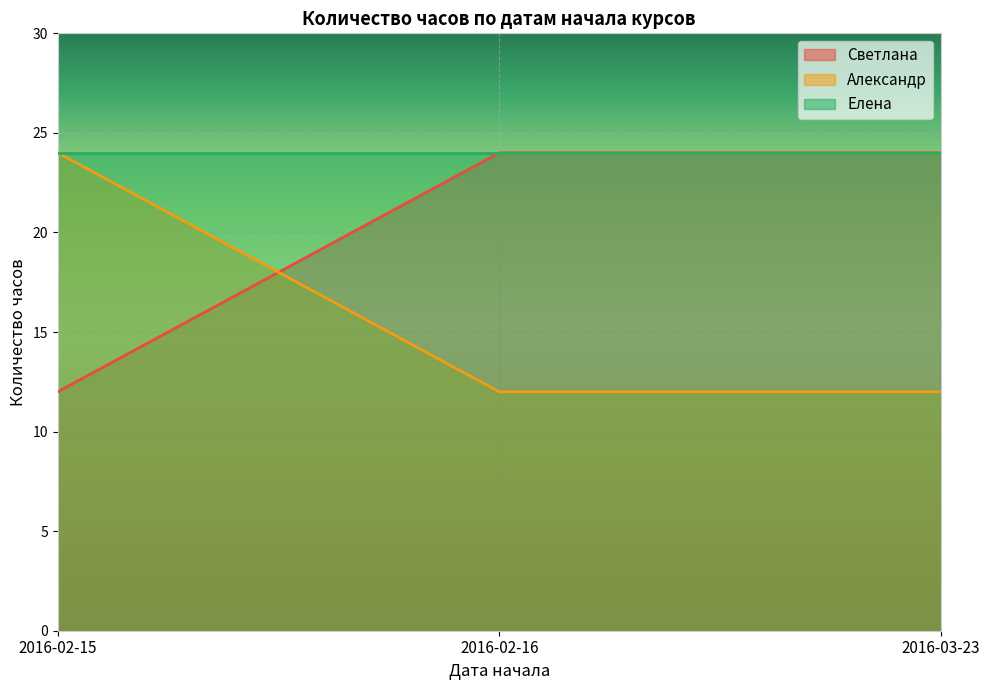

The Александр series shows 12 at 2016-02-16. True or false?

True